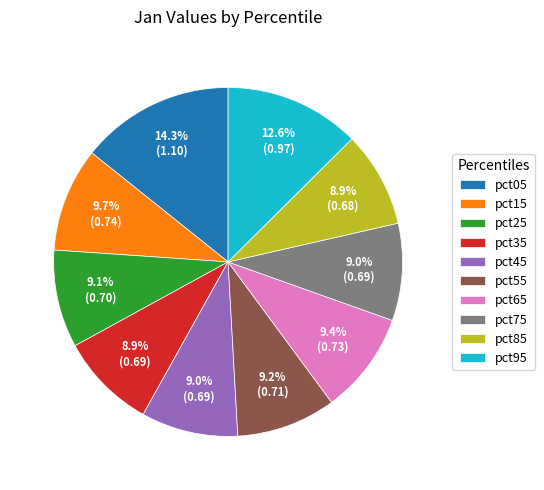

To the nearest percent, what is the combined percentage of pct75 and pct45?

18%